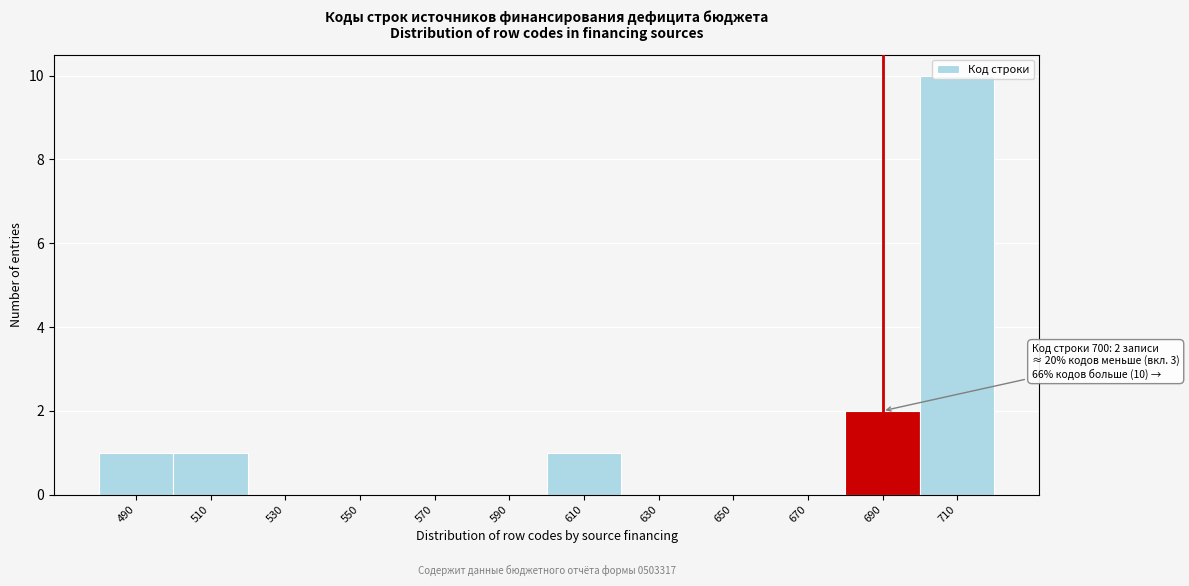

The chart shows a value of 0 at 550. True or false?

True